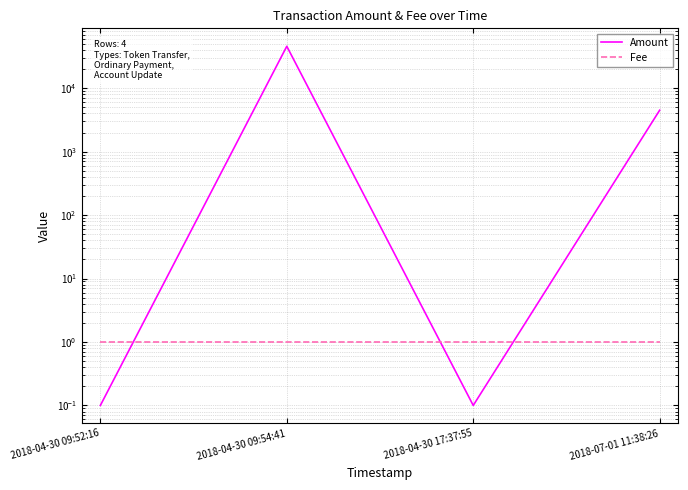

What are all the series names shown in the legend?

Amount, Fee